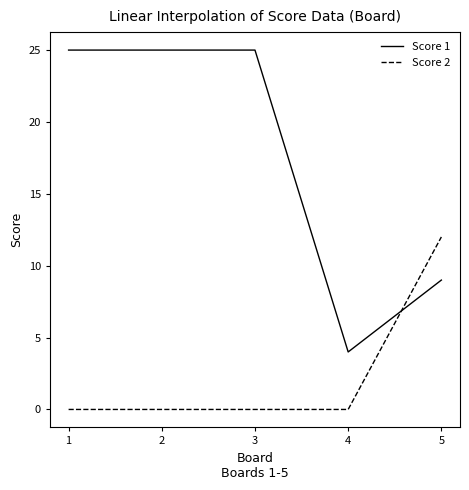

What is the total value across all series at 3?

25